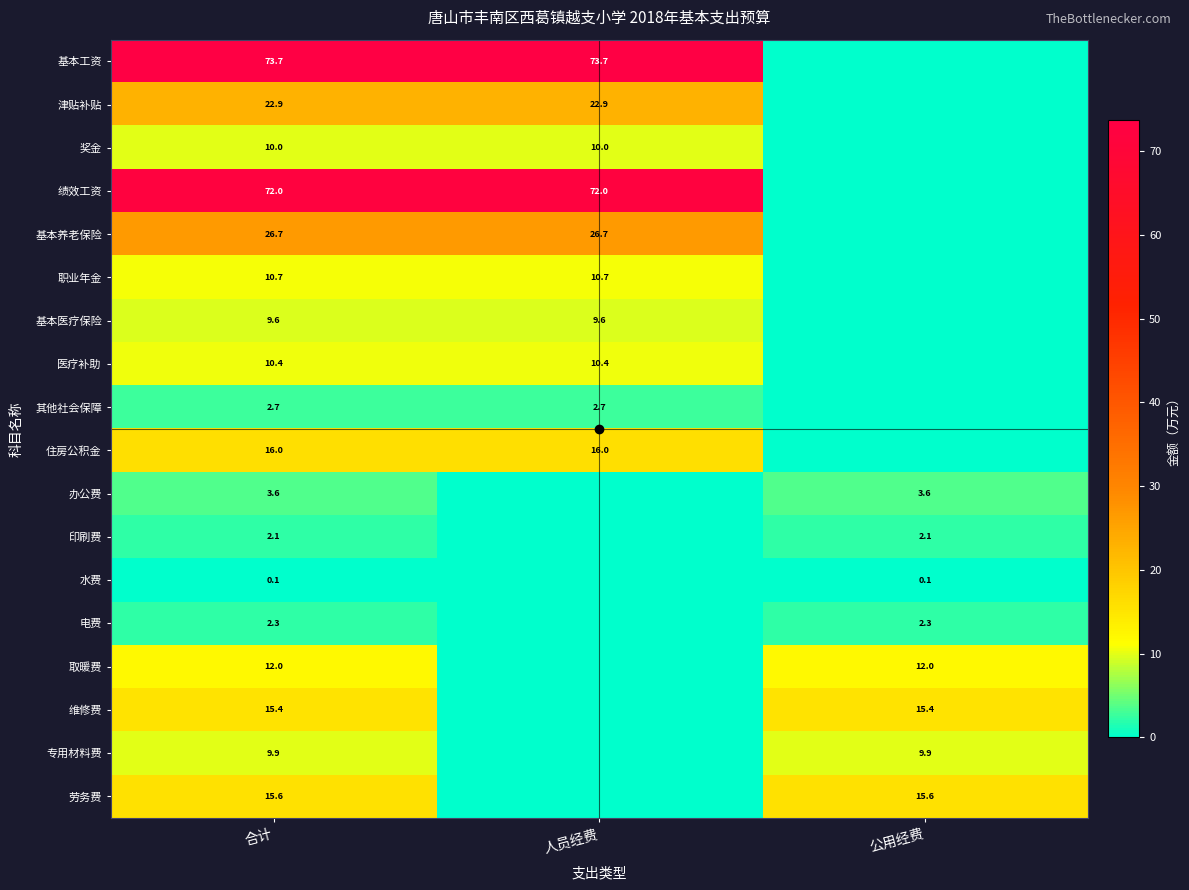

What is the difference between the highest and lowest values at 合计?

73.6